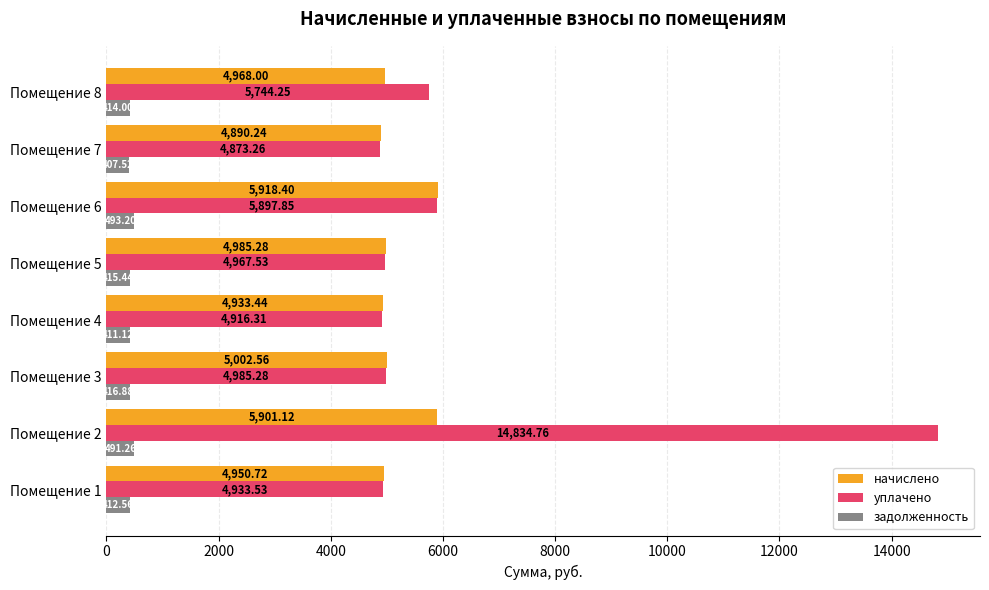

At which category is the sum across all series the highest?

Помещение 2